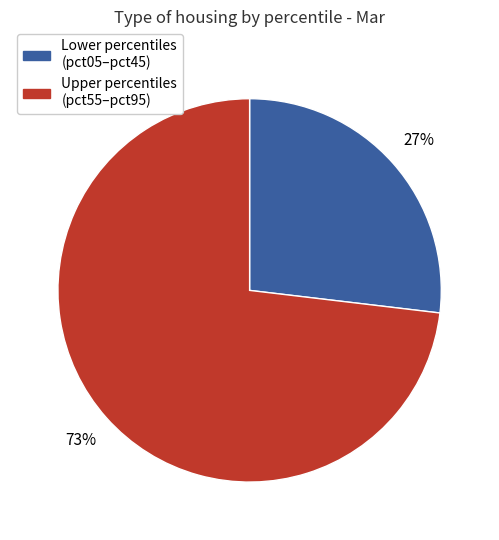

What is the majority slice?

Upper percentiles (pct55–pct95)